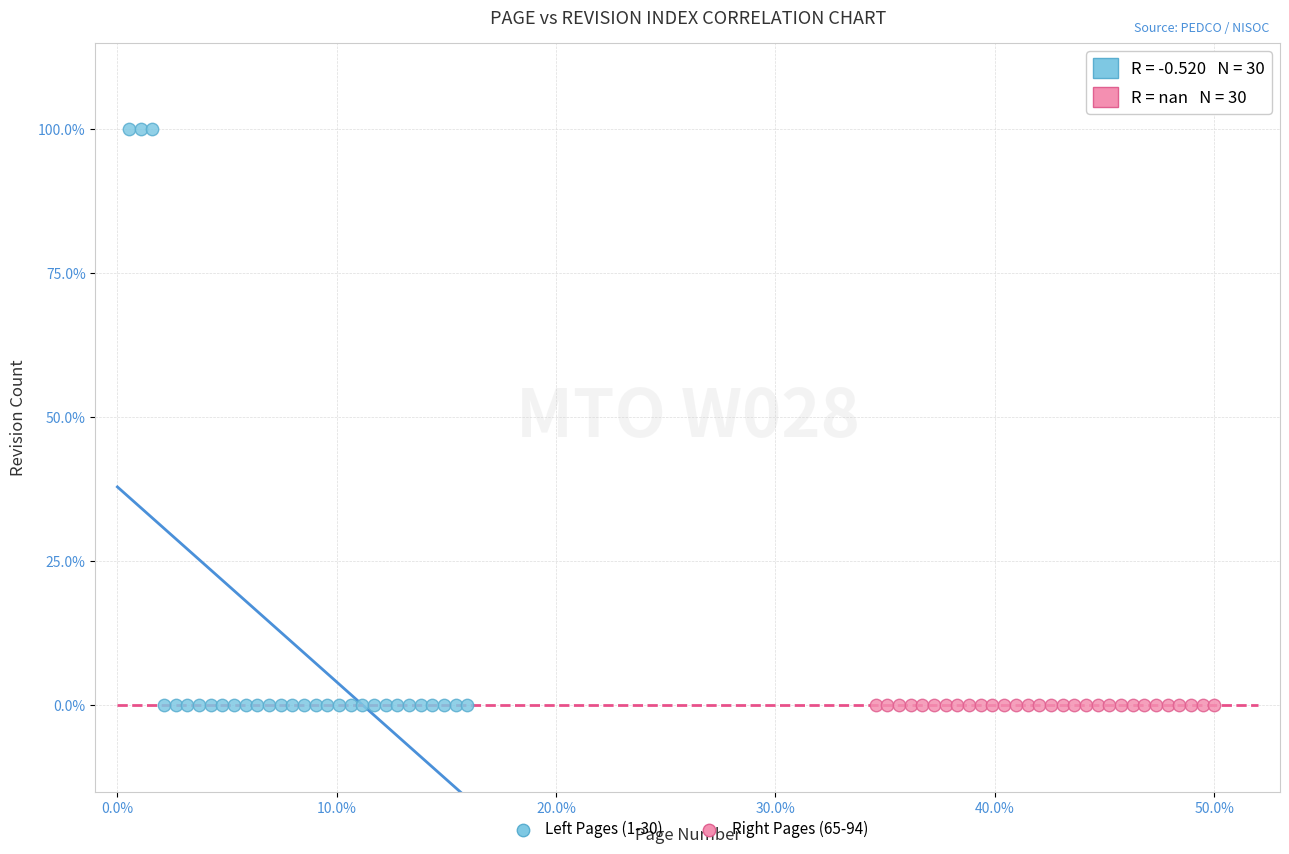

What are all the series names shown in the legend?

Left Pages (1-30), Right Pages (65-94)